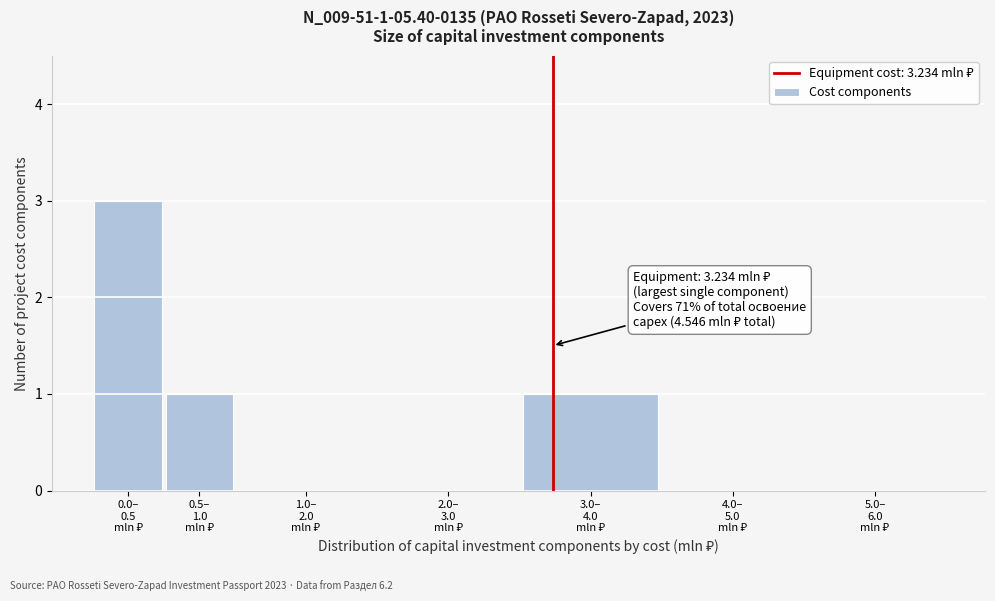

What is the sum of all values?

5